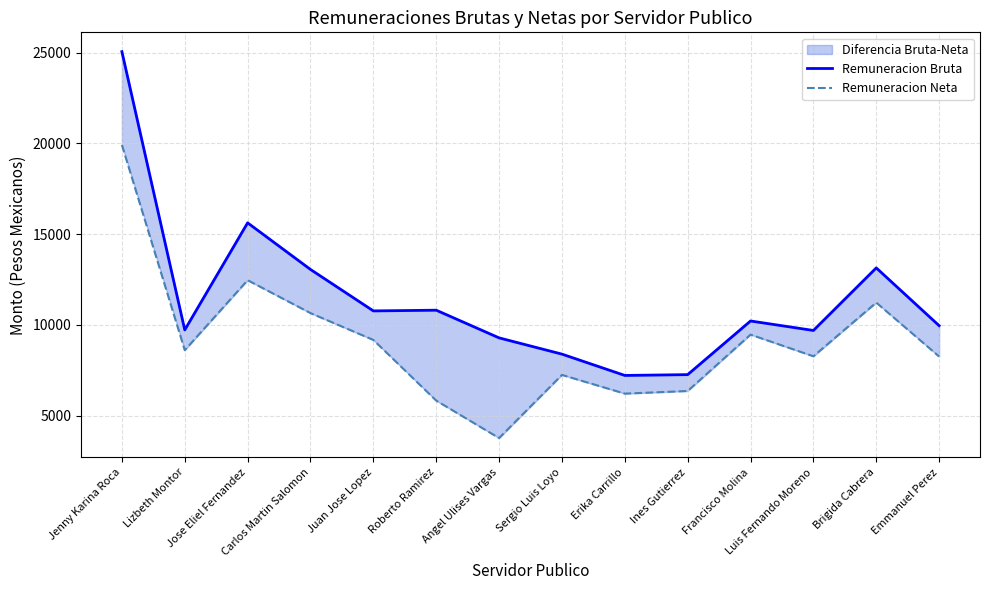

At which category does Remuneracion Bruta reach its first local peak?

Jose Eliel Fernandez